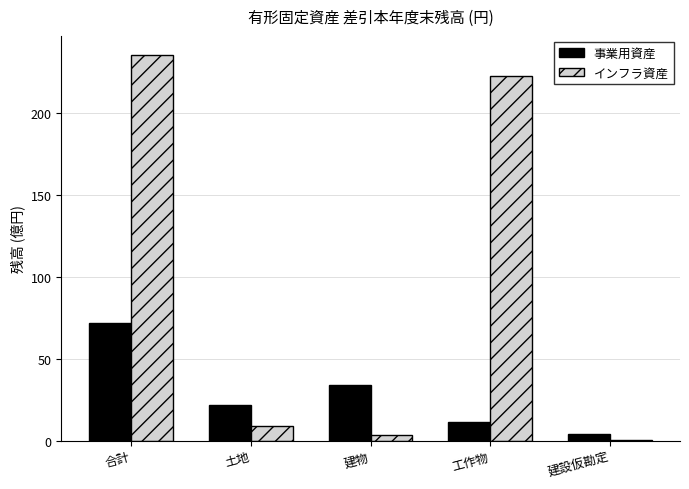

Which category has the highest value in the インフラ資産 series?

合計